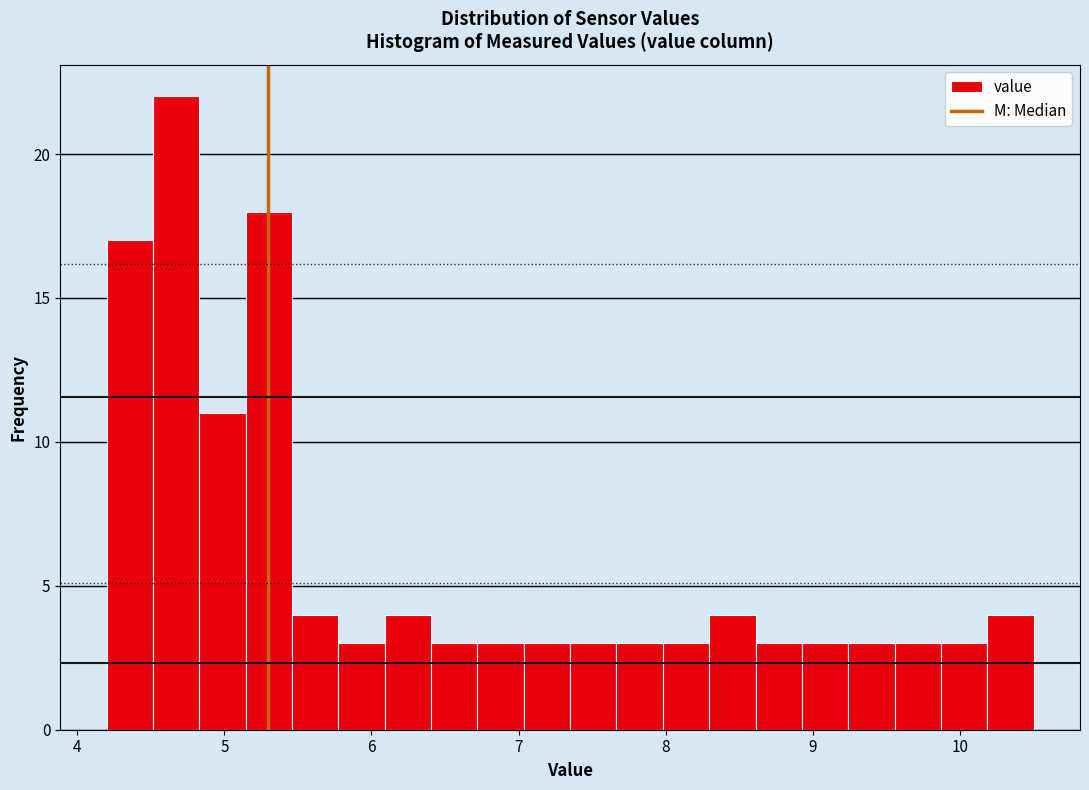

Around what value on the x-axis is the tallest bar? Give the approximate position of its centre, as read against the axis.

4.7